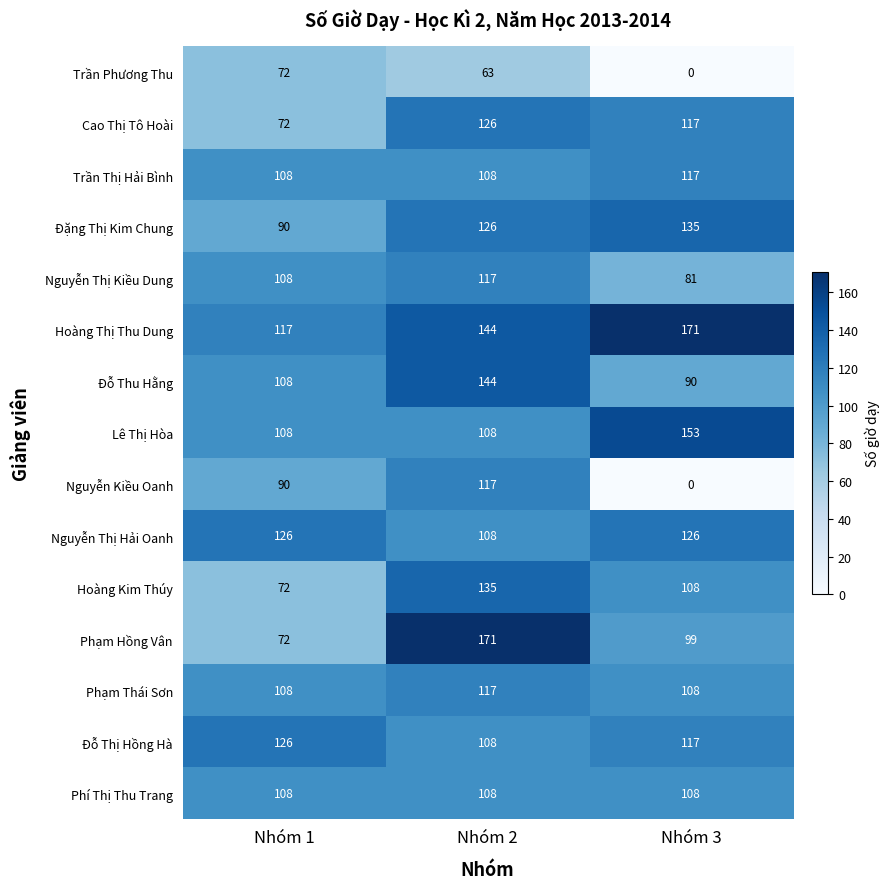

Where does the Trần Phương Thu series first go above 63?

Nhóm 1